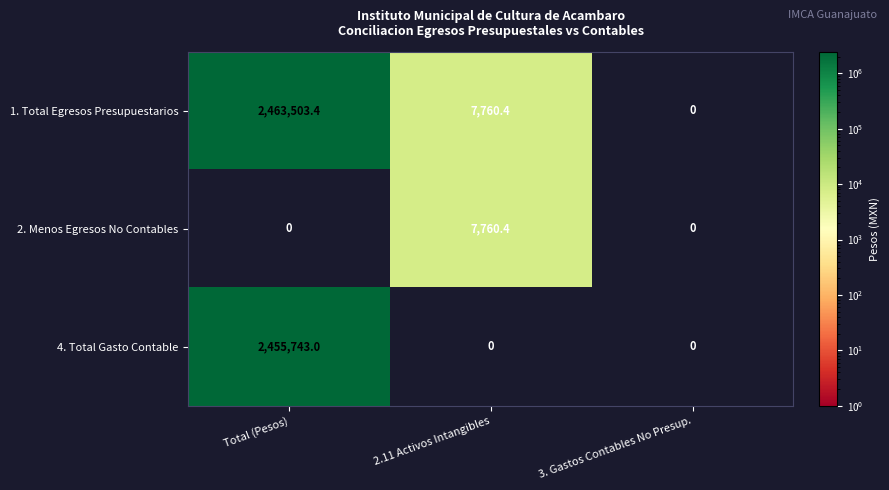

What is the difference between the 4. Total Gasto Contable values at 2.11 Activos Intangibles and Total (Pesos)?

2455743.0